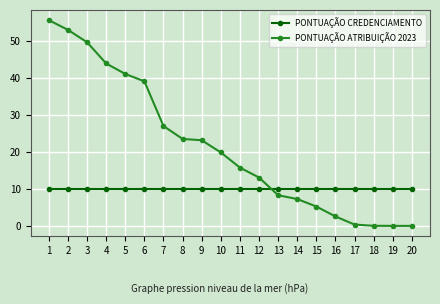

Rank the series by their average value, from lowest to highest.

PONTUAÇÃO CREDENCIAMENTO, PONTUAÇÃO ATRIBUIÇÃO 2023